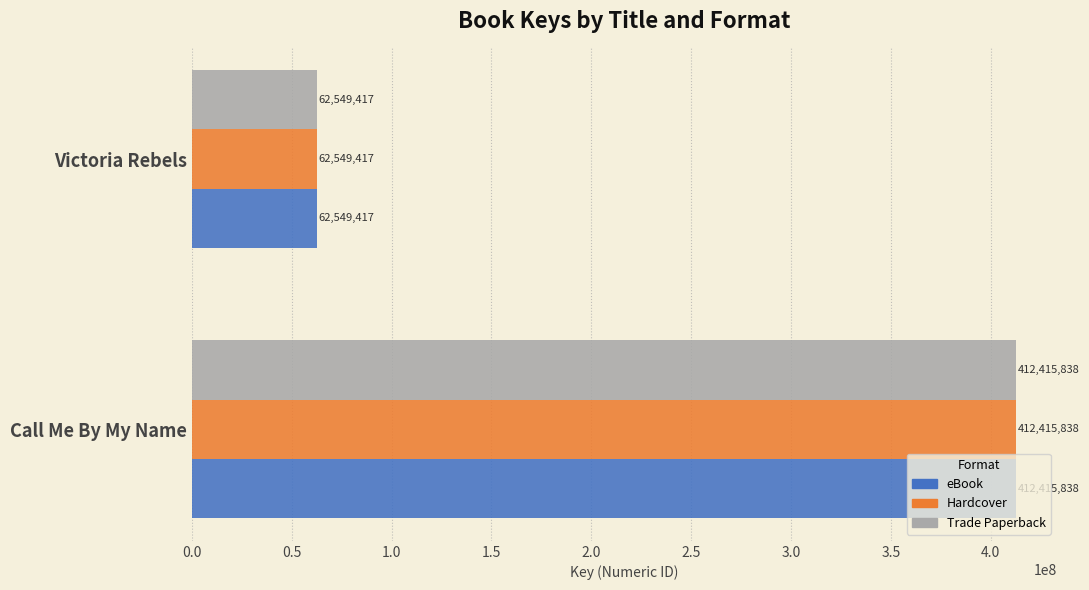

The value of Trade Paperback at Victoria Rebels is 107102498. True or false?

False